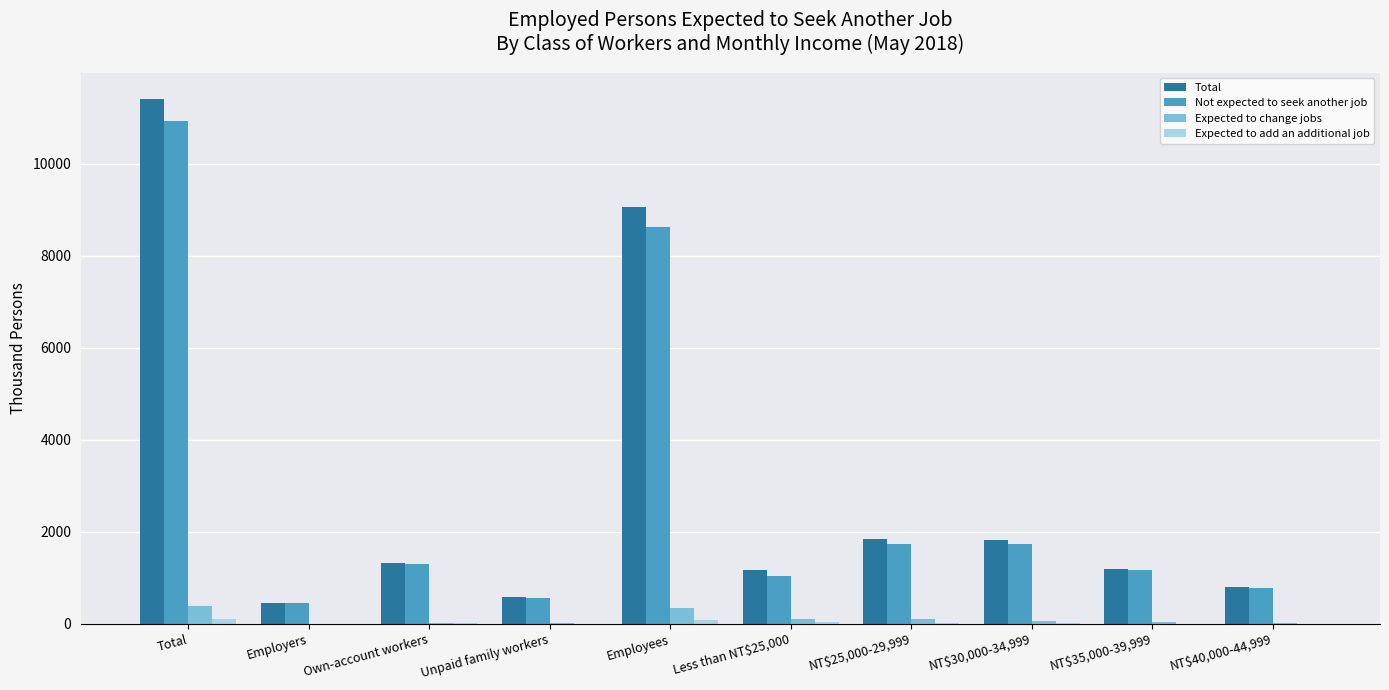

Is the value of Total at NT$35,000-39,999 greater than the value of Expected to change jobs at Employers?

Yes